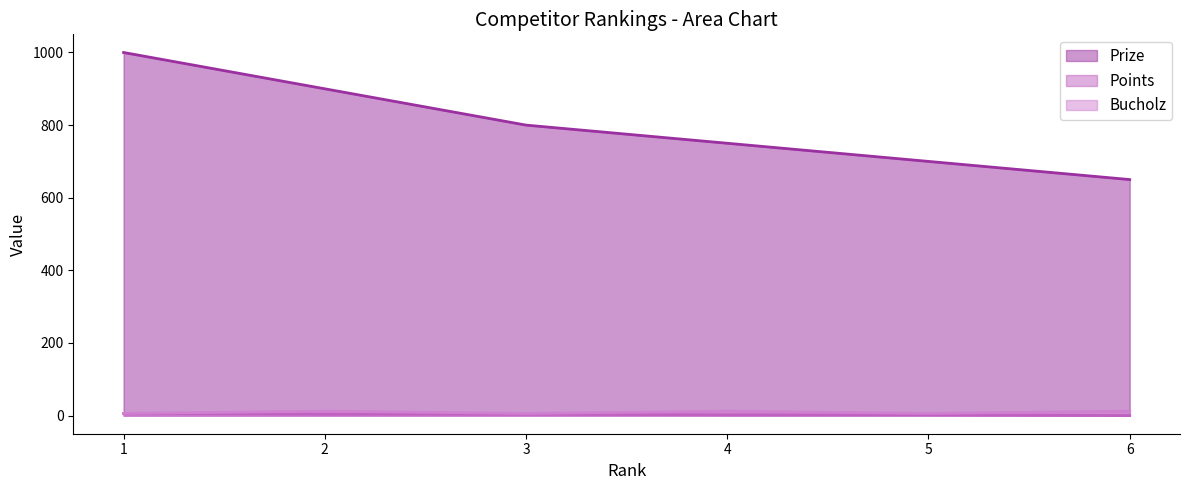

Which category has the highest value in the Points series?

1